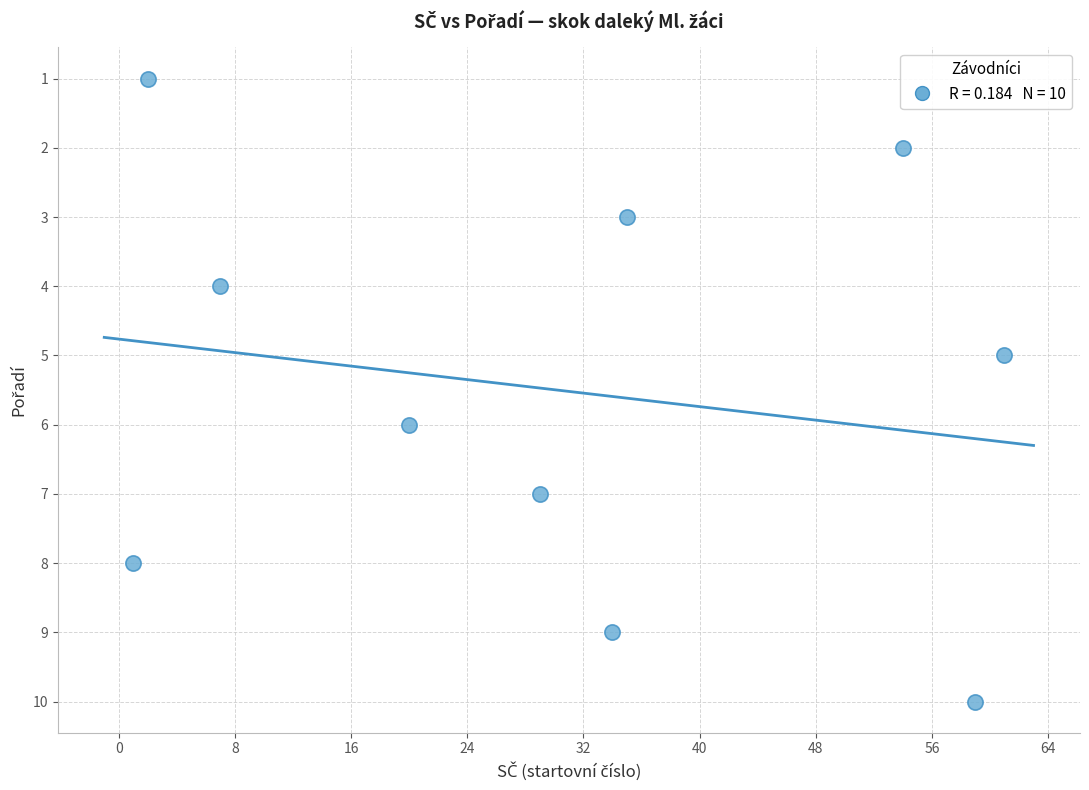

What is the range of Y values (max minus min)?

9